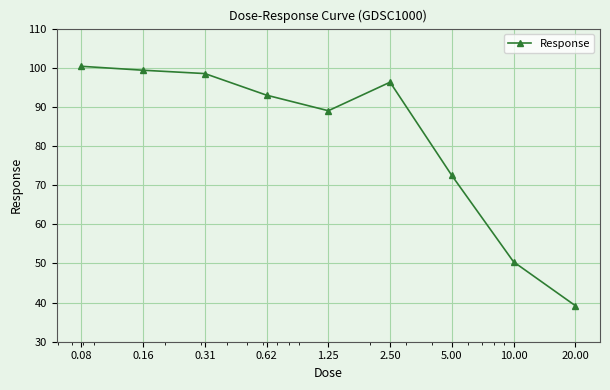

What is the value of the 2nd point from the left?

99.4